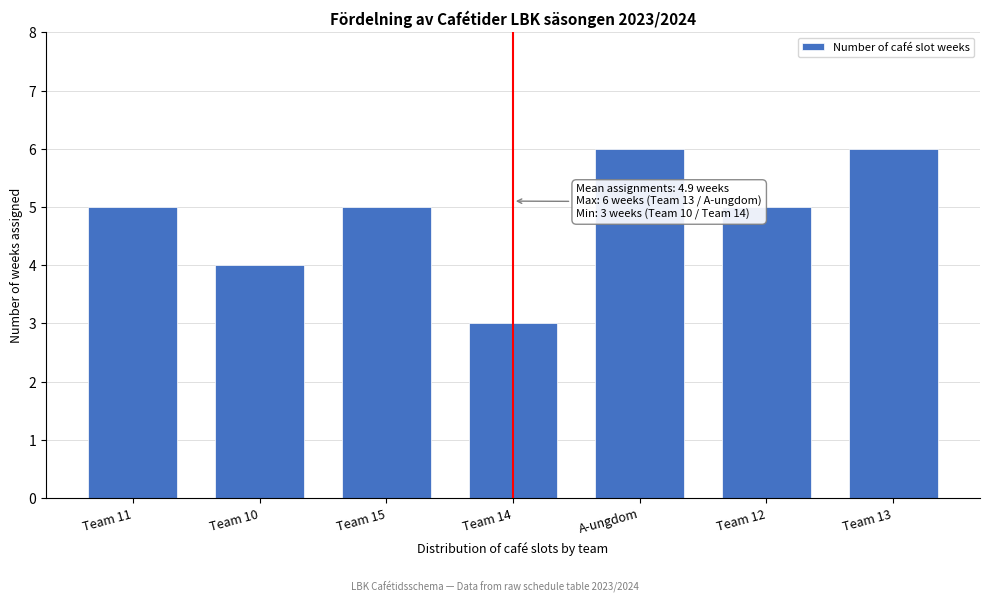

Reading right to left, list all the values displayed in this chart.

6	5	6	3	5	4	5